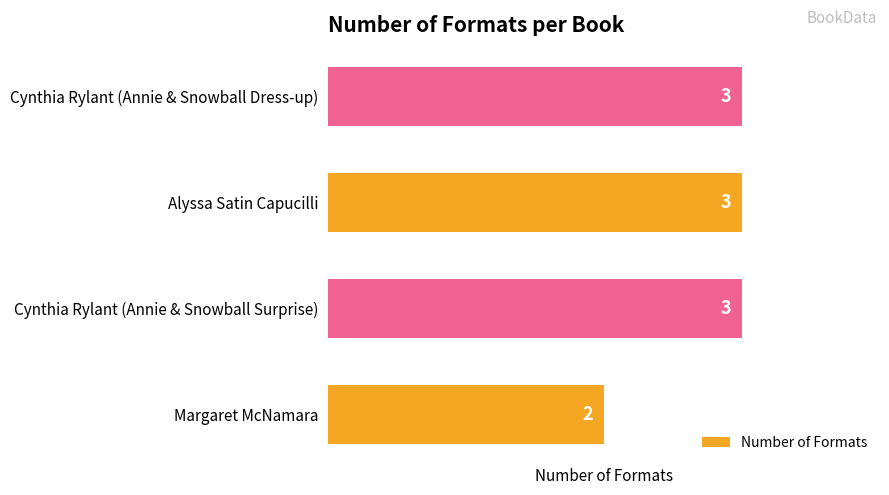

Does the chart contain any negative values?

No